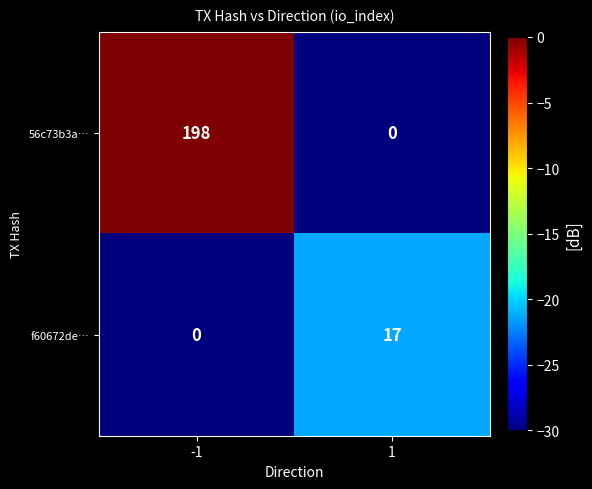

Between -1 and 1, which series saw the biggest shift?

56c73b3a…